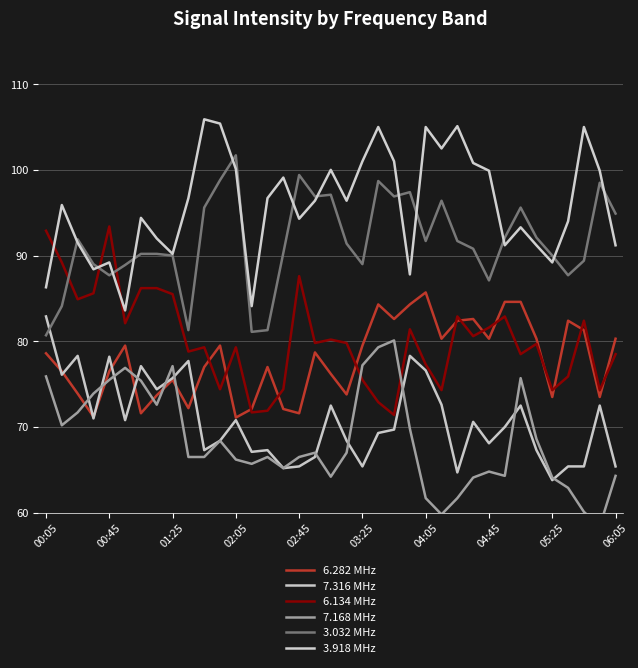

True or false: 6.134 MHz has a value of 120.2 at 30.

False